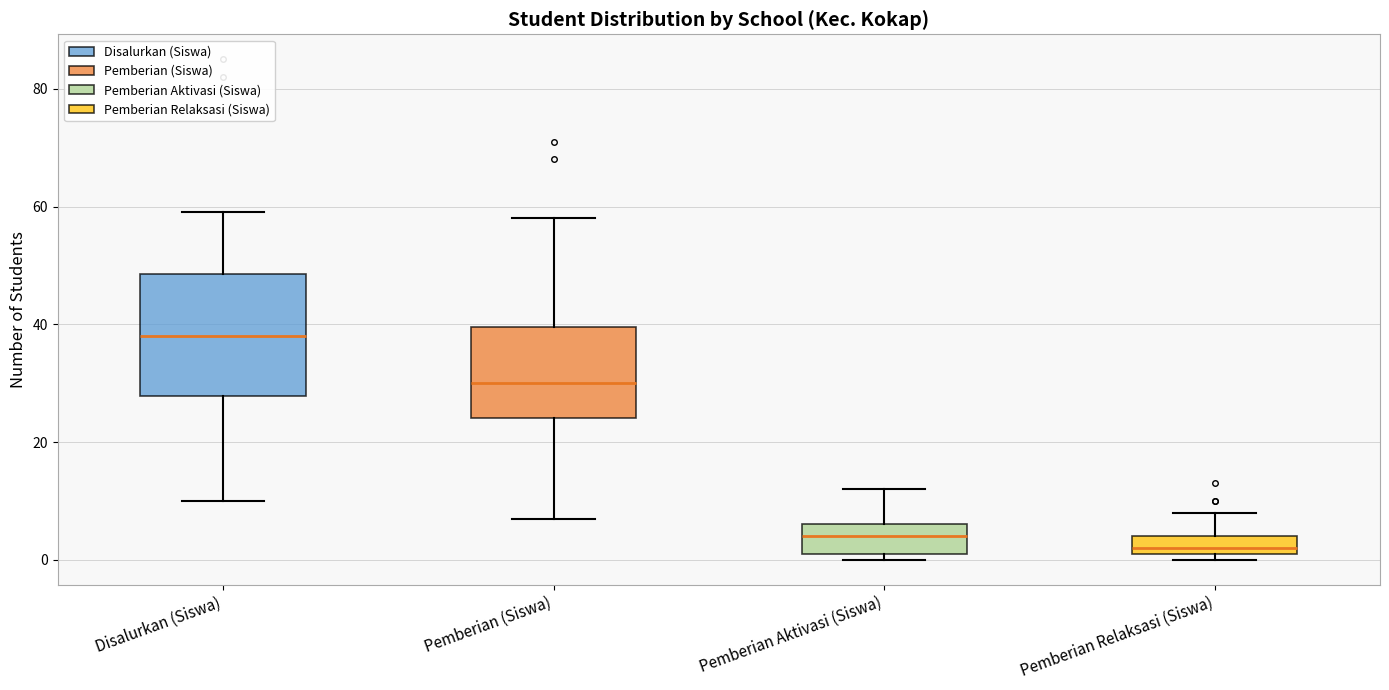

Which box is the tallest, from its lower edge to its upper edge?

Disalurkan (Siswa)